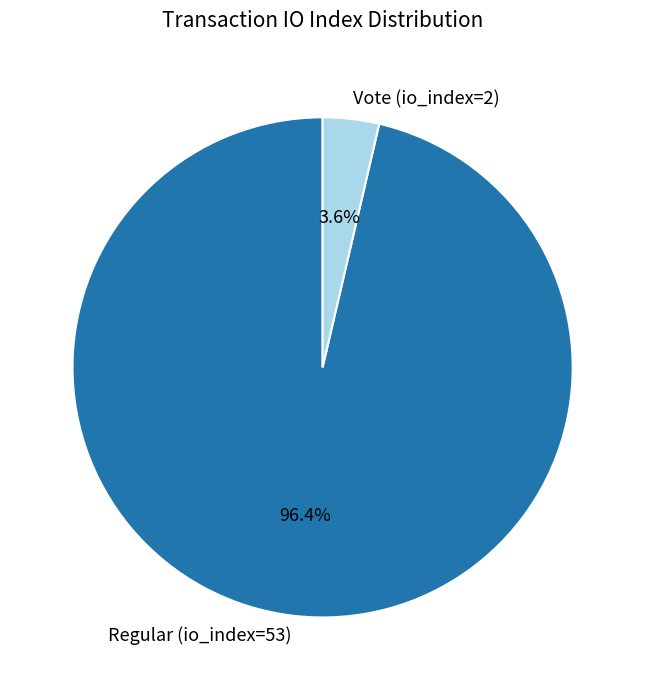

To the nearest percent, what is the difference between the largest and smallest slice percentages?

93%